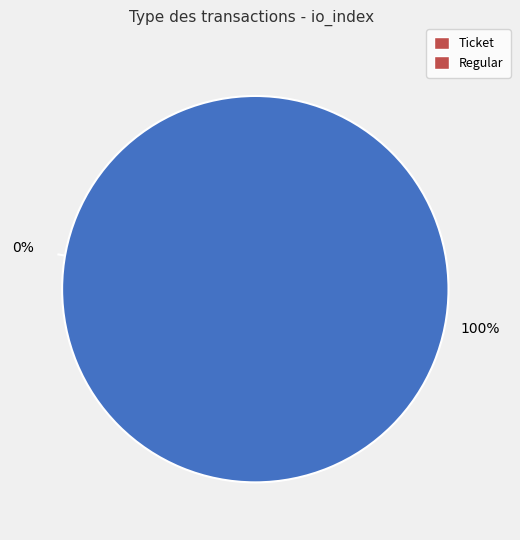

What percentage is the Regular slice, to the nearest percent?

100%